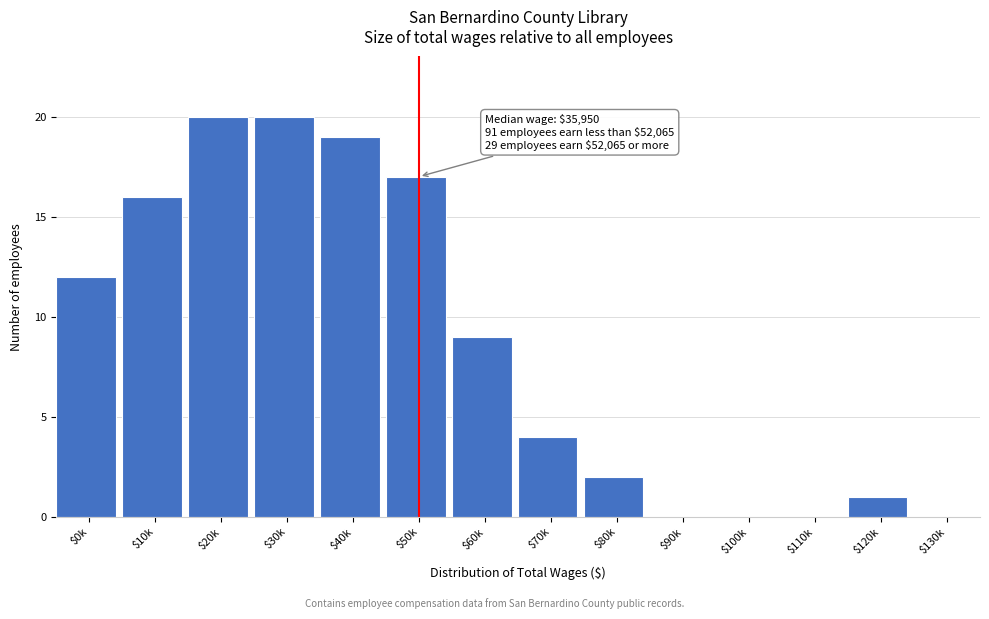

Is it true that the value at $120k is 2?

False